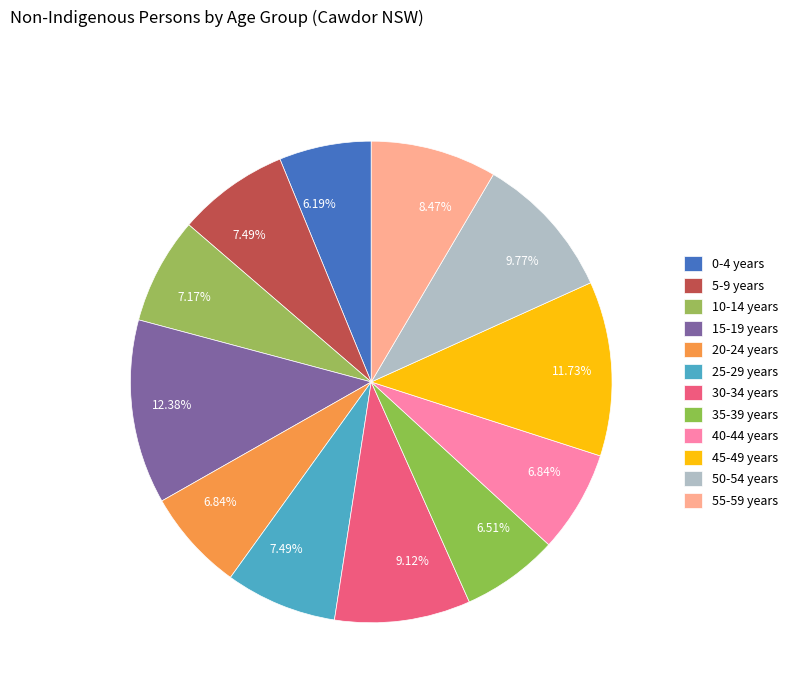

Count the number of slices in the pie.

12